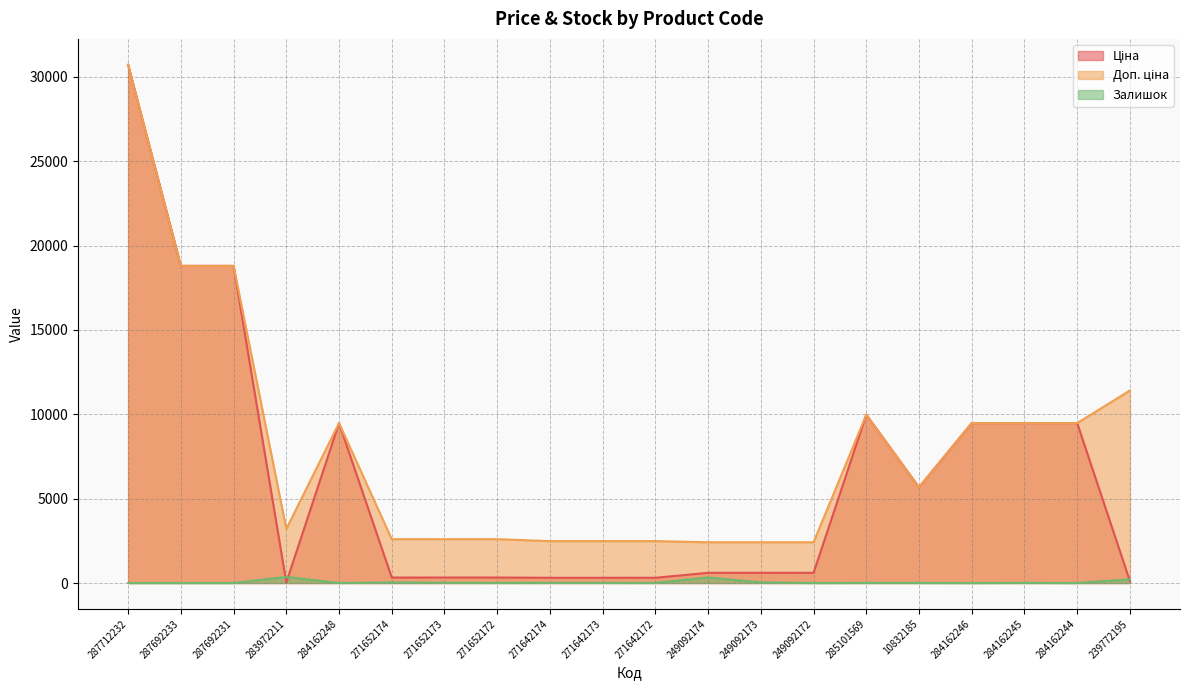

Rank the series by their average value, from lowest to highest.

Залишок, Ціна, Доп. ціна